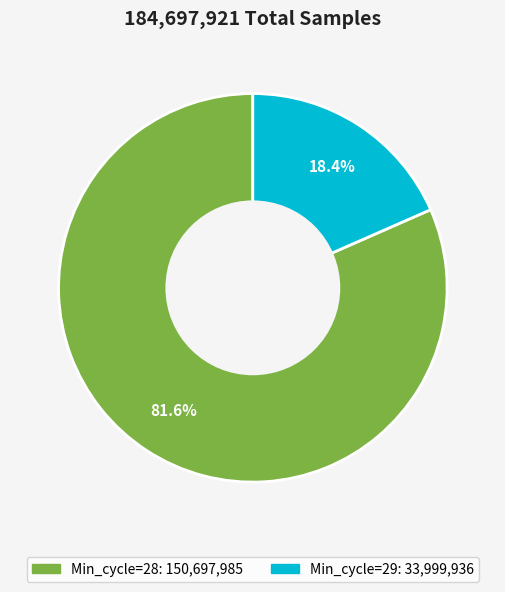

Is there any slice that represents more than half of the pie?

Yes